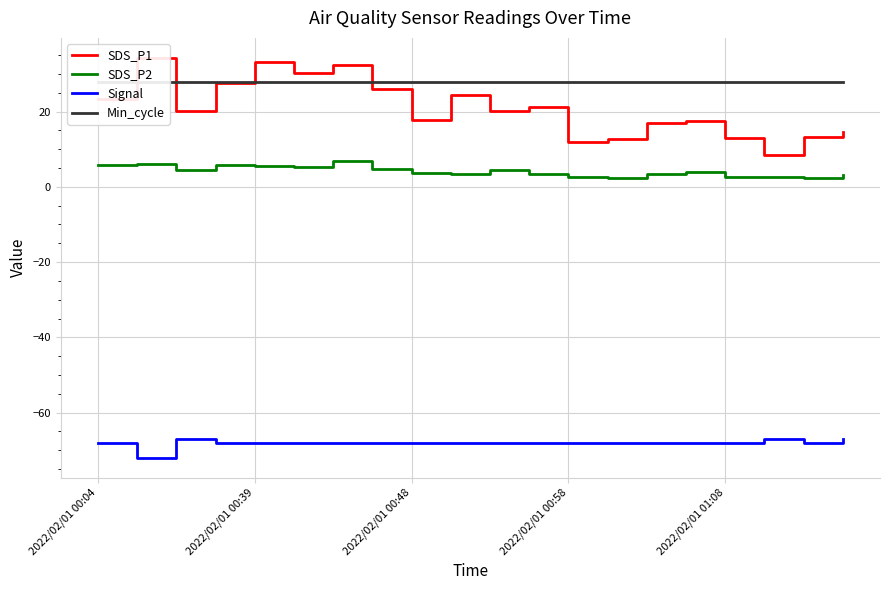

True or false: Signal and SDS_P2 intersect in this chart.

False